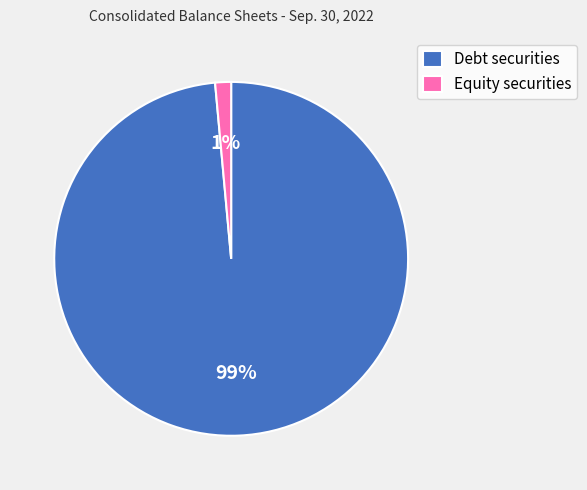

What is the majority slice?

Debt securities